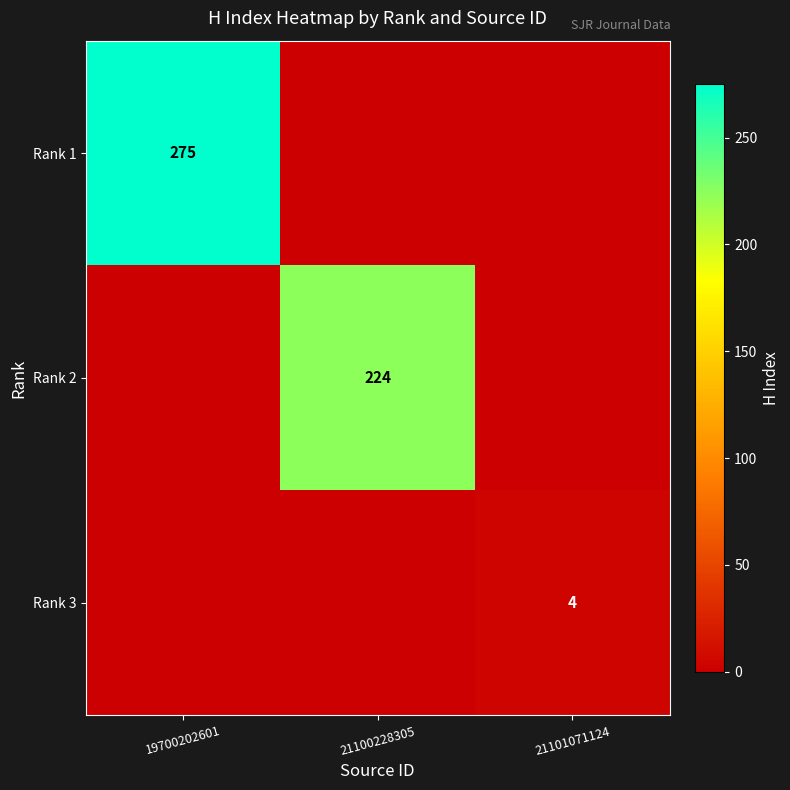

Is it true that Rank 3 equals 7 at 21101071124?

False